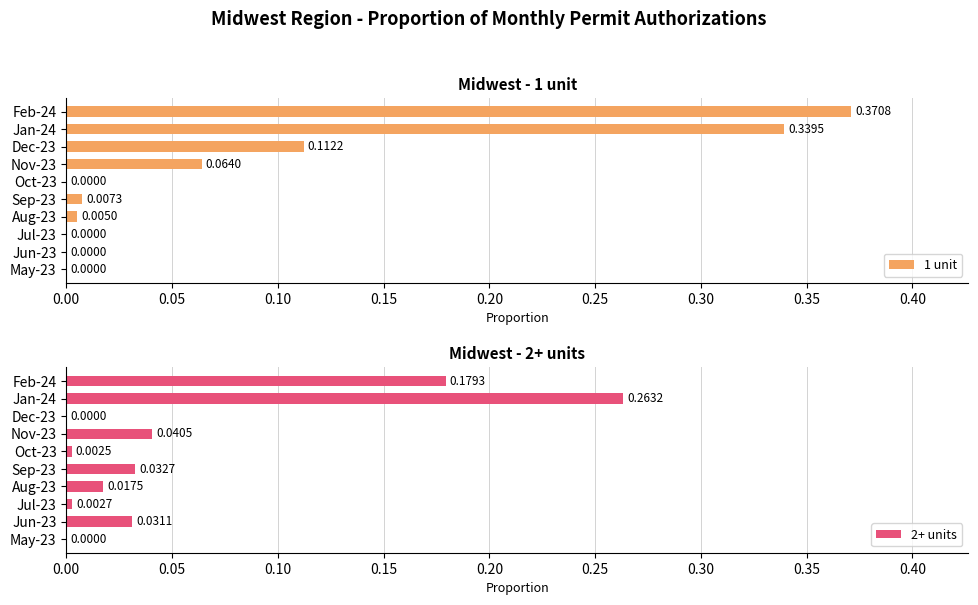

True or false: 1 unit has a value of 0.0 at 0.25.

True